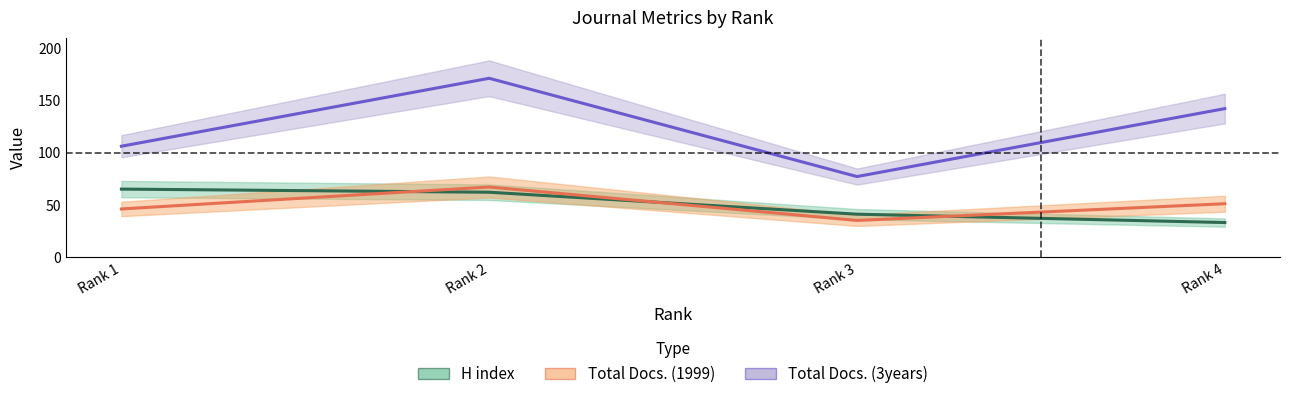

How many data points in Total Docs. (3years) are less than 142?

2